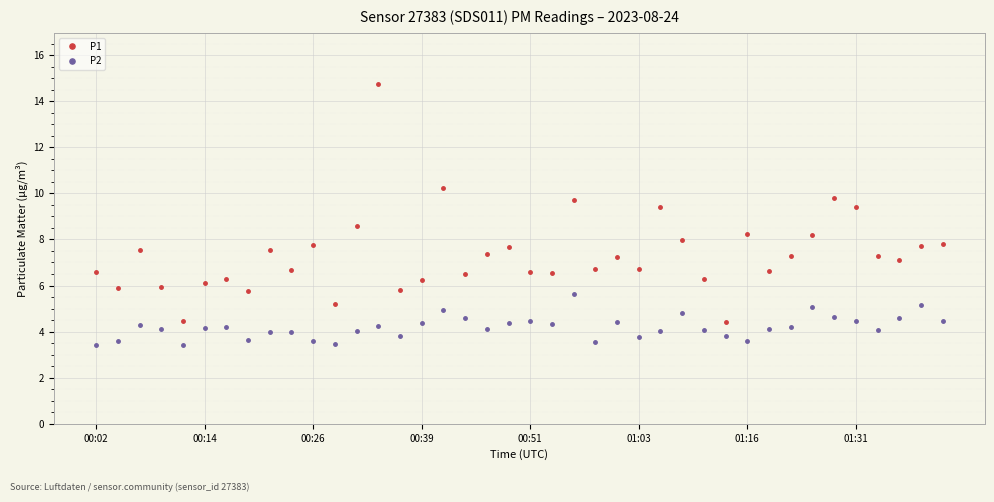

What are all the series names shown in the legend?

P1, P2